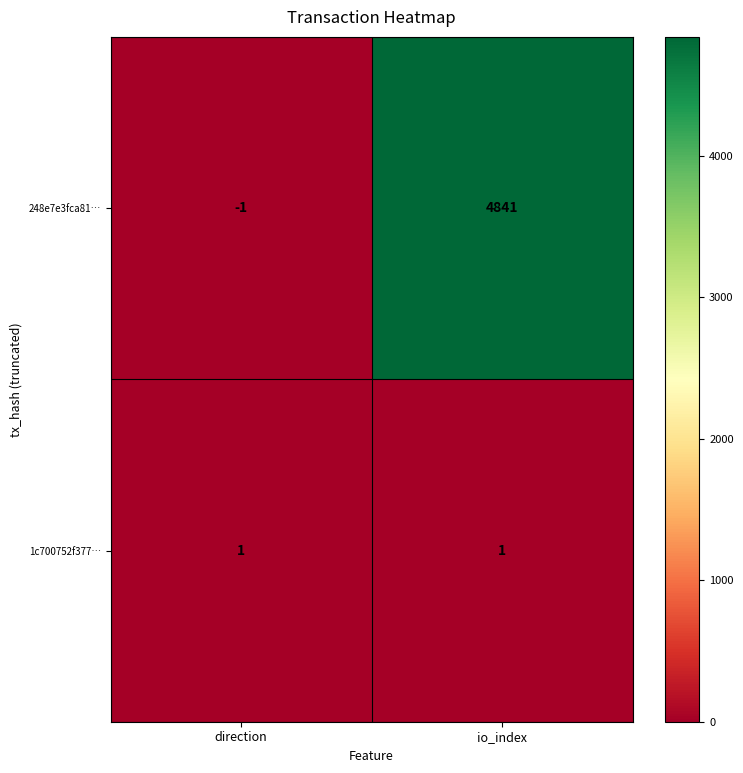

Which series has the widest spread of values?

248e7e3fca81…